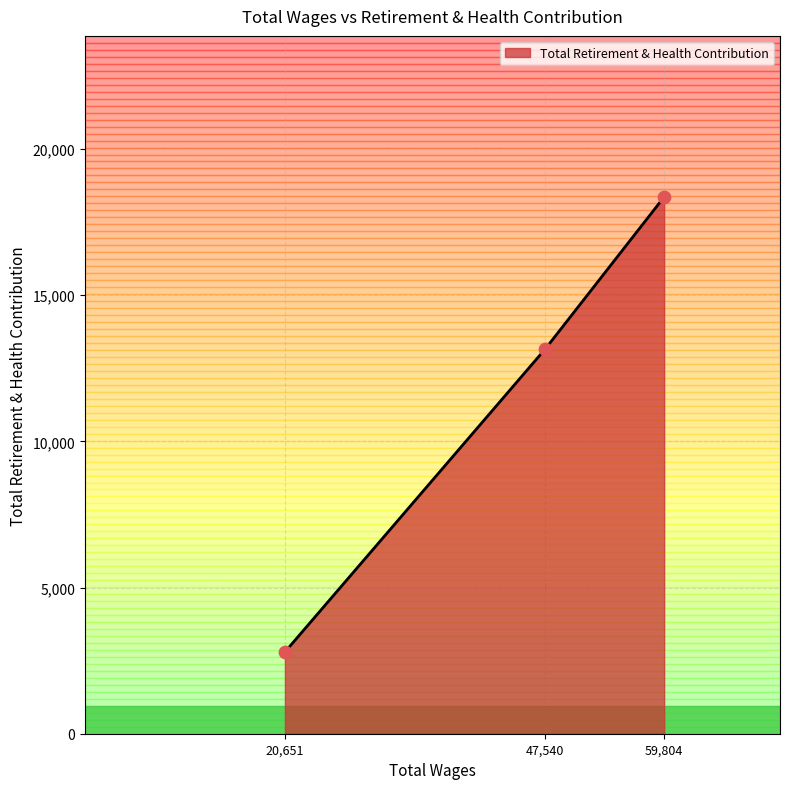

What is the change in value from 20,651 to 47,540?

+10370